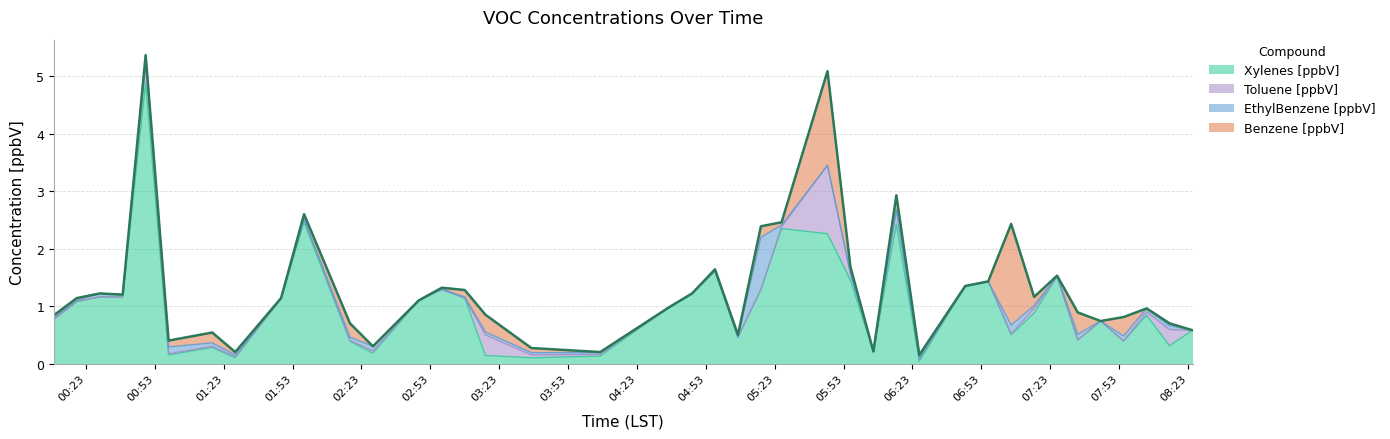

What is the value of the EthylBenzene [ppbV] point at the 7th from the left?

0.1